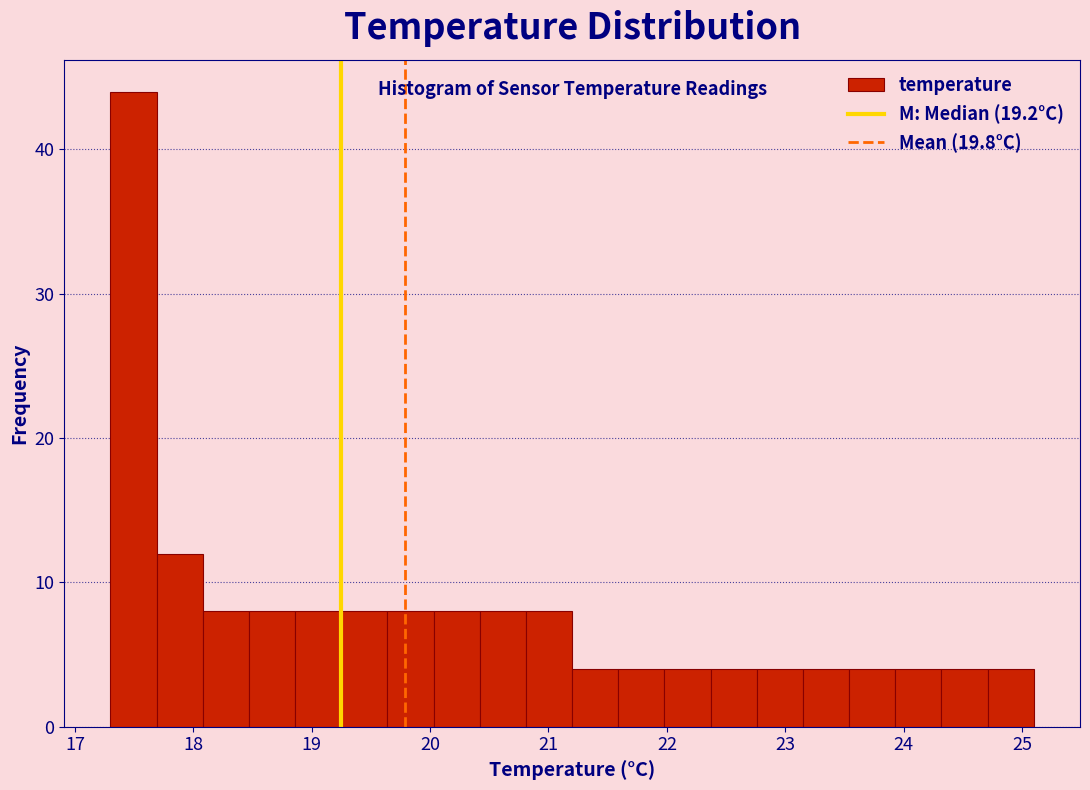

Read against the x-axis, roughly where is the centre of the tallest bar?

17.5